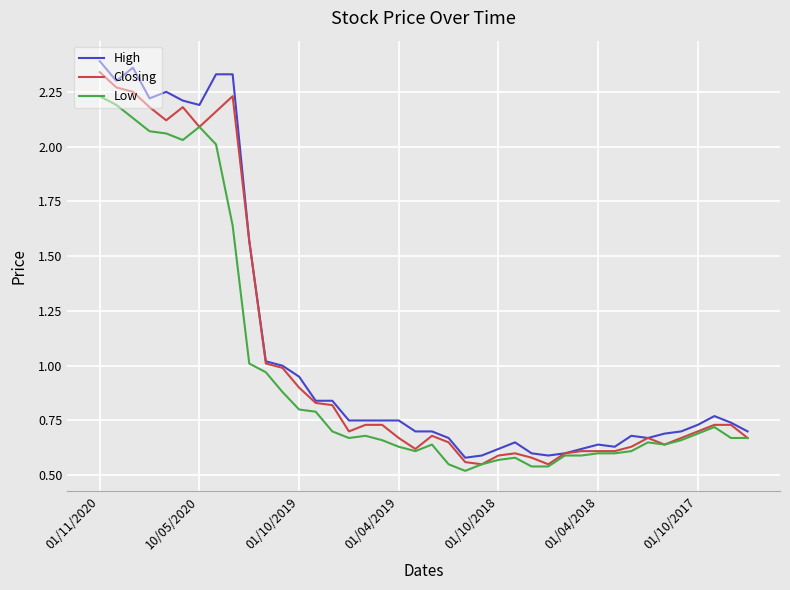

Which series has the largest range (max minus min)?

High